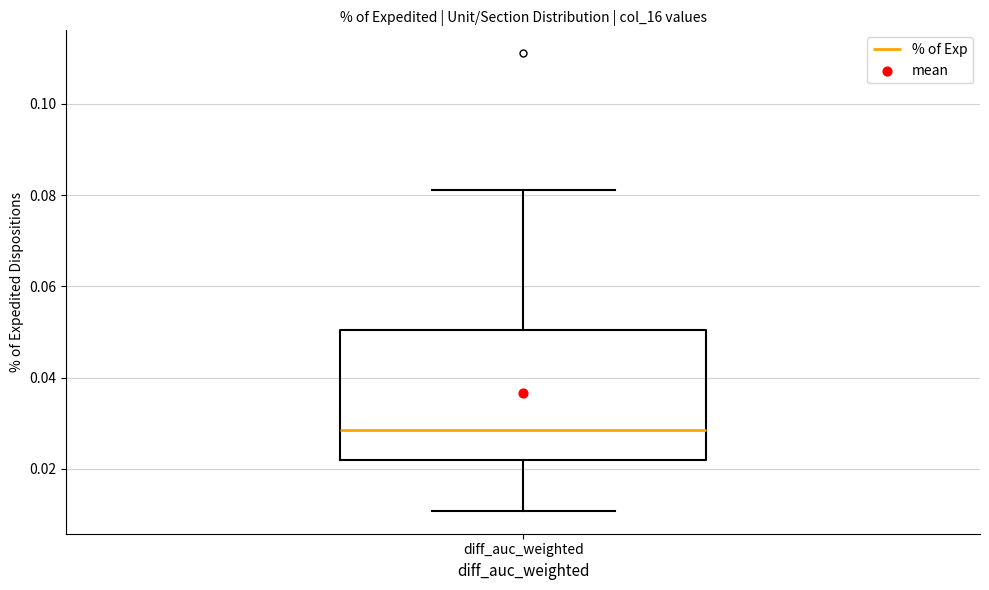

Transcribe this box plot: give where the median line is, the range the box spans, and where the two whiskers end, as read against the y-axis. The values are not printed on the chart, so give them approximately, as read against the axis.

median 0.028, box 0.022 to 0.050, whiskers 0.010 to 0.082